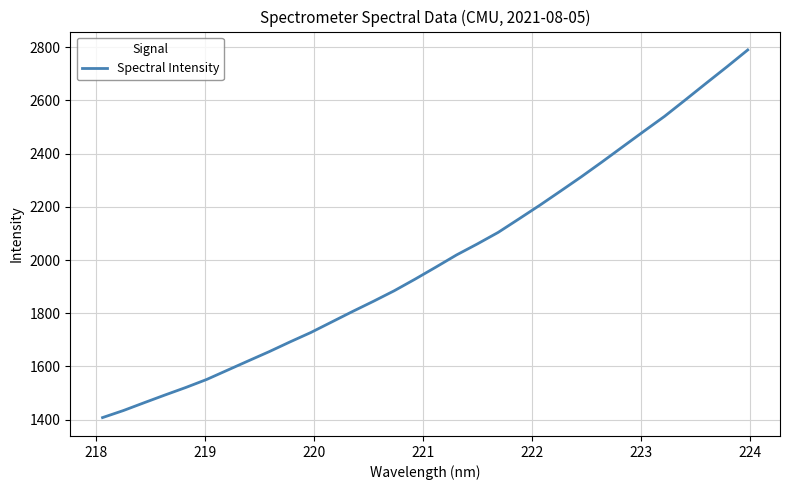

What is the difference between the maximum and minimum values?

1381.7